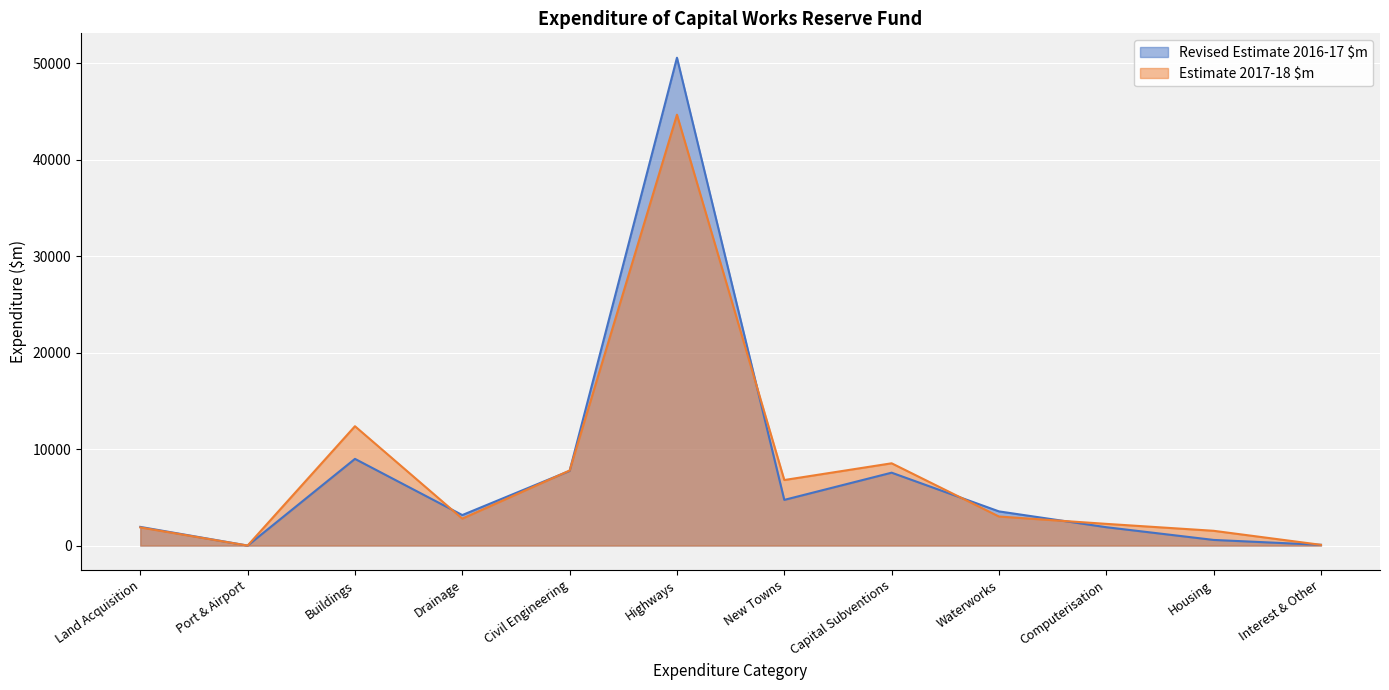

True or false: Revised Estimate 2016-17 $m has a value of 50552 at Highways.

True